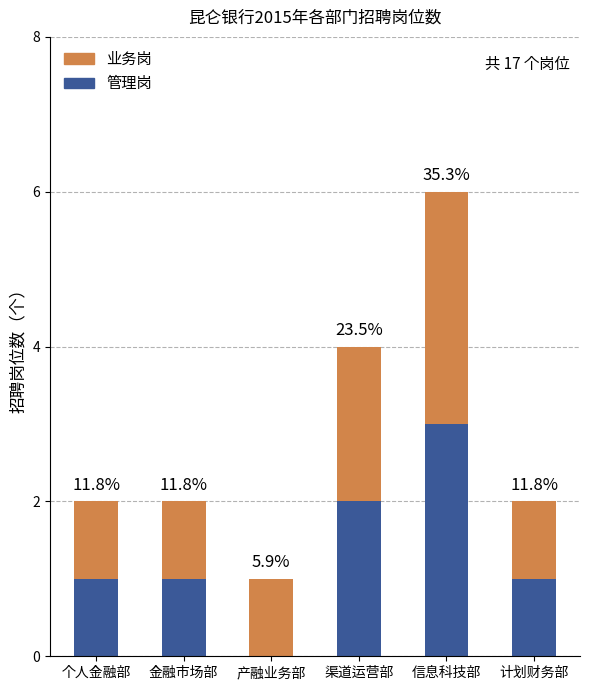

Does the chart contain stacked bars?

Yes